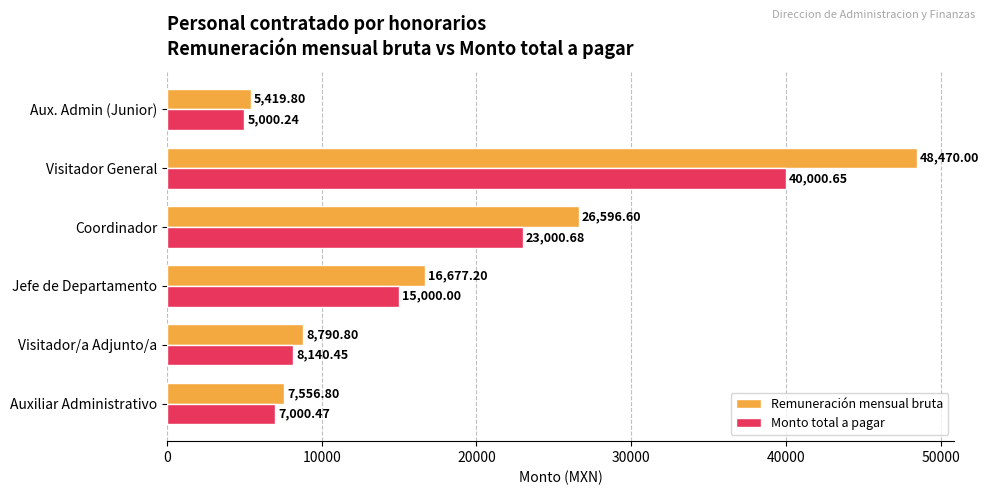

At which label is Monto total a pagar closest to 22500?

Coordinador